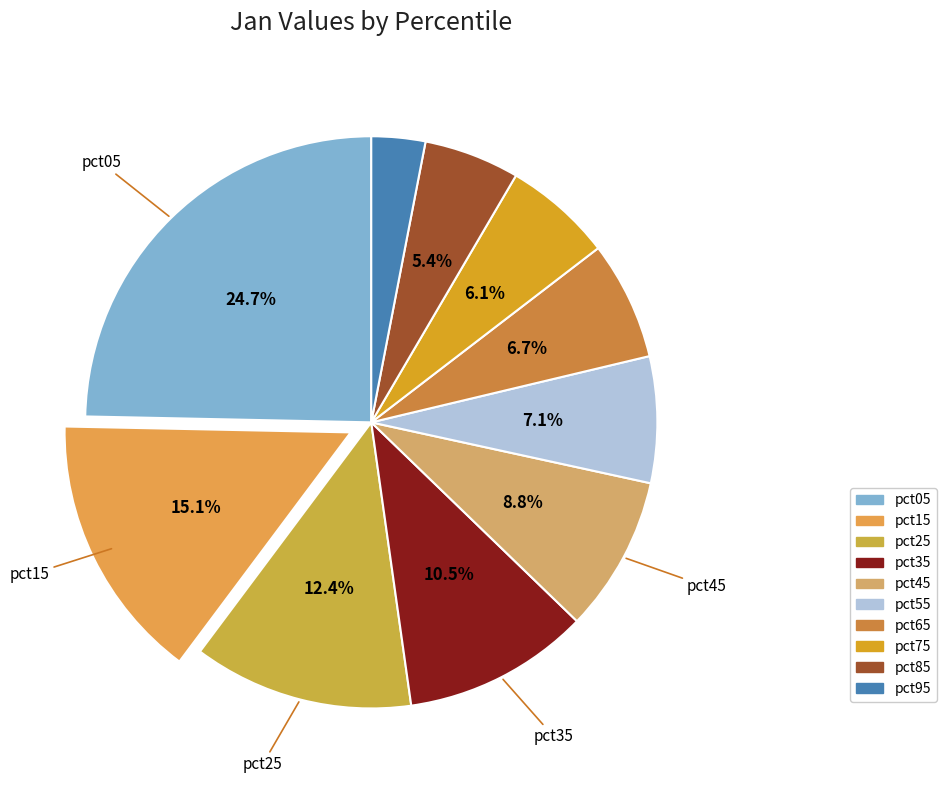

Which slice is the largest?

pct05